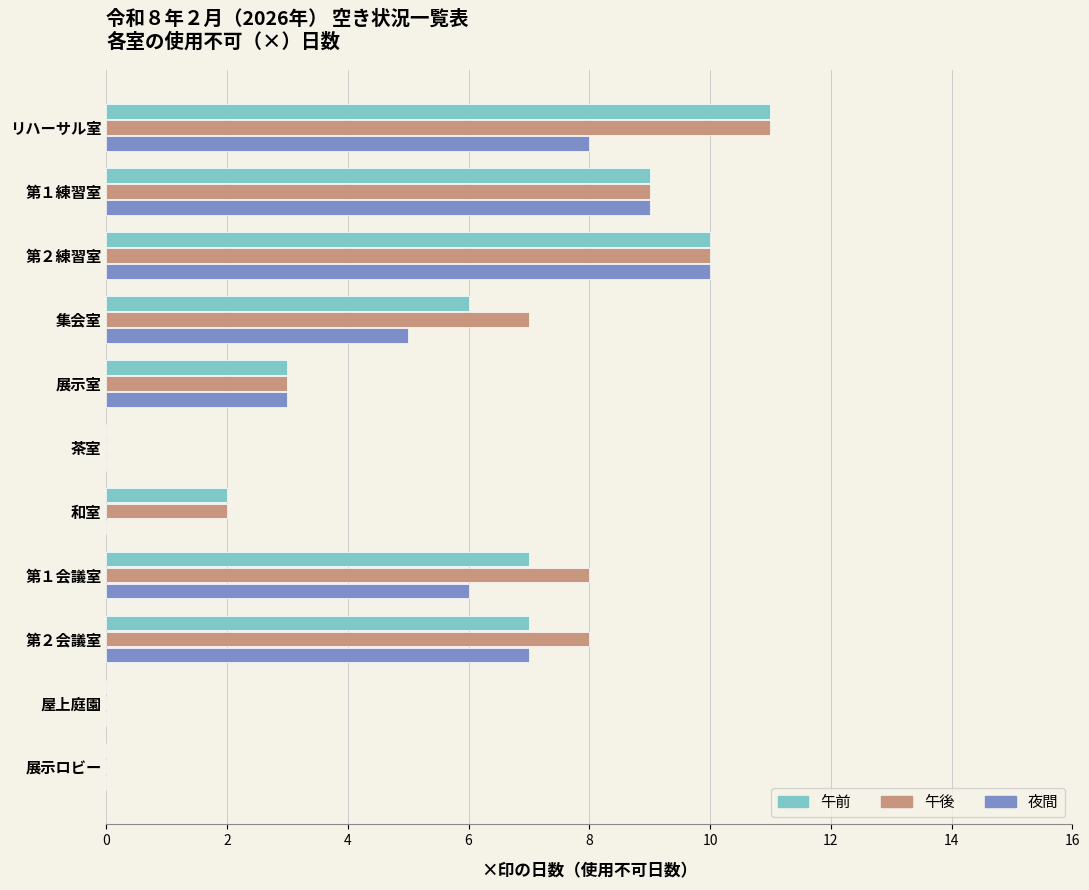

Which series has the largest total across all categories?

午後